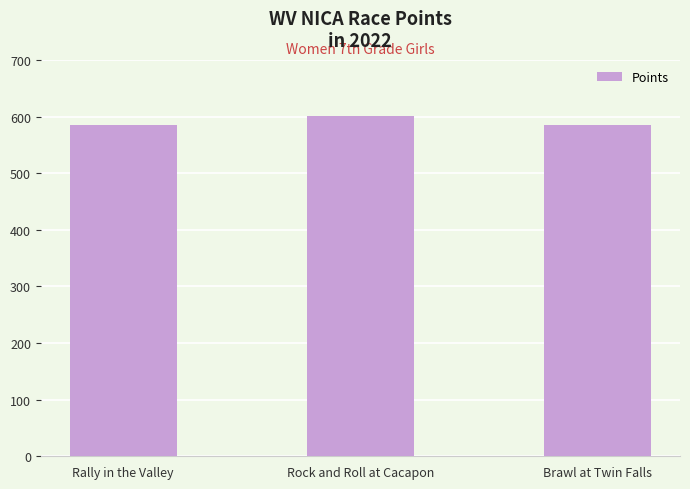

Is it true that the value at Rally in the Valley is 781.7?

False